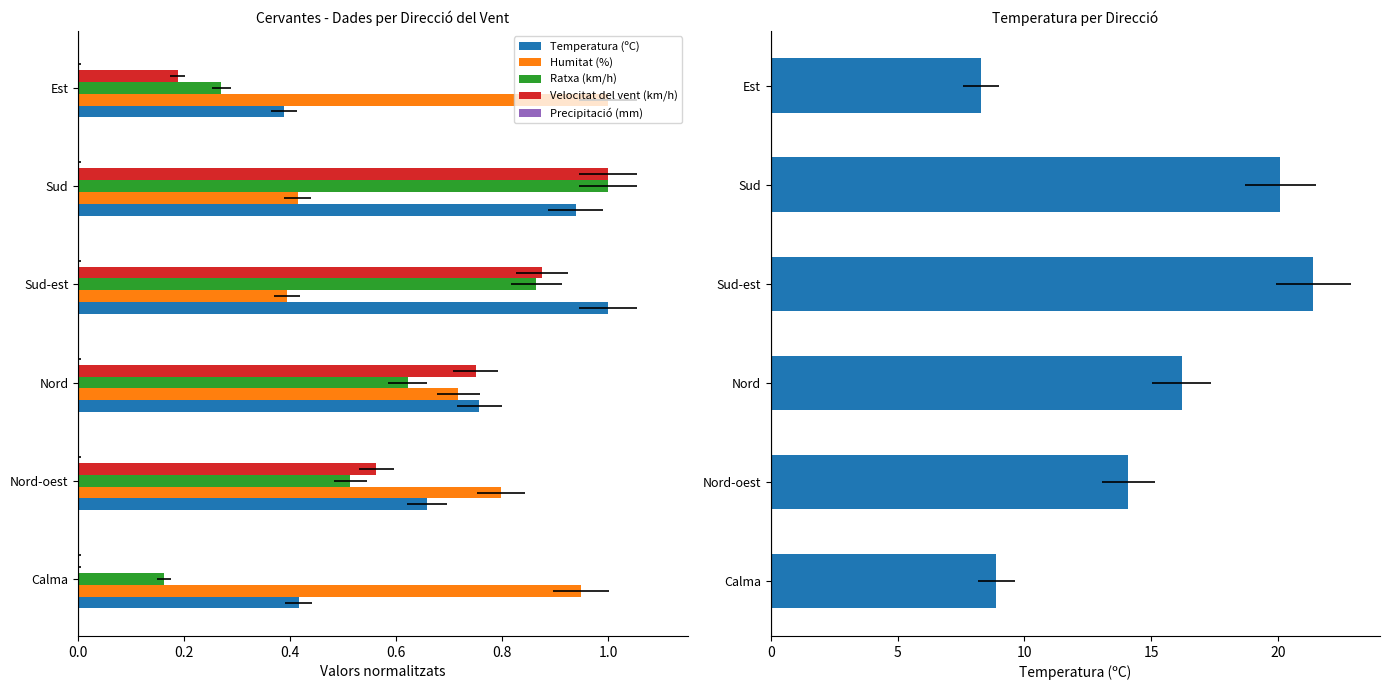

Is it true that Humitat (%) equals 0.7 at Nord?

True